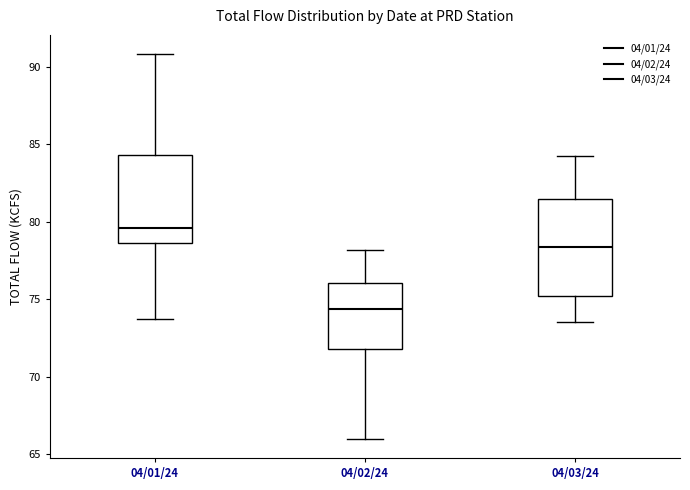

Where does the lower whisker of the box for 04/03/24 end on the y-axis? The values are not printed on the chart, so give them approximately, as read against the axis.

73.5